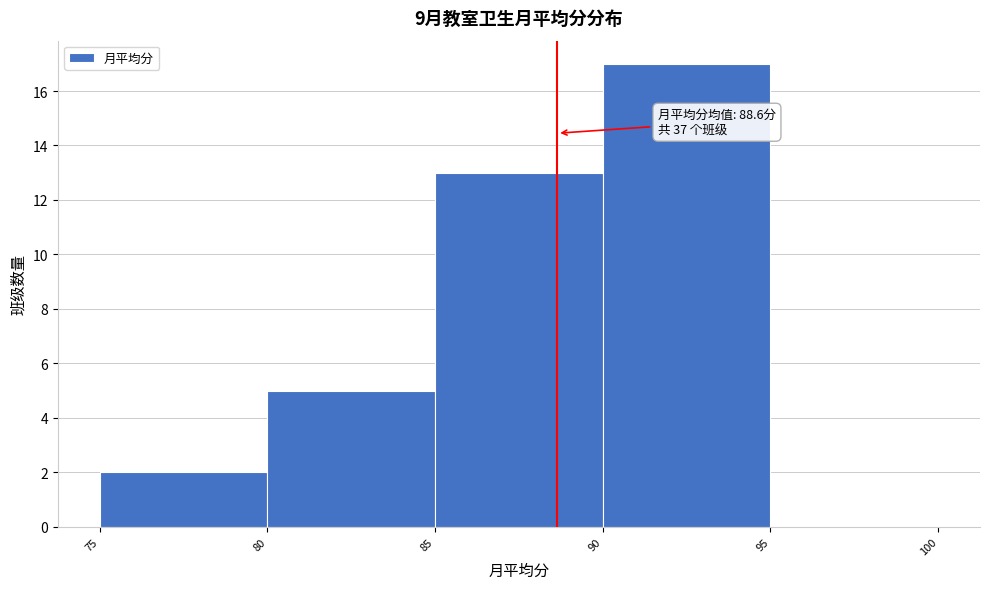

Over which range of the x-axis is the bar tallest?

90 to 95